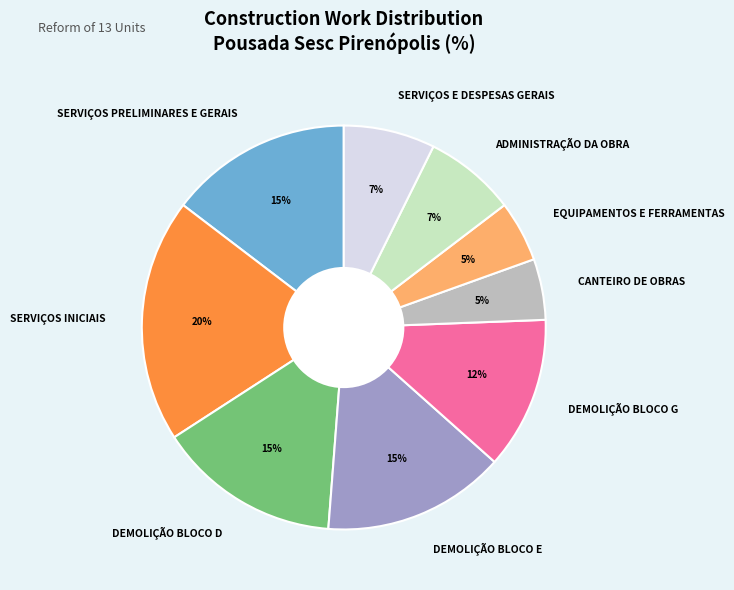

Is the sum of SERVIÇOS PRELIMINARES E GERAIS and ADMINISTRAÇÃO DA OBRA greater than half?

No